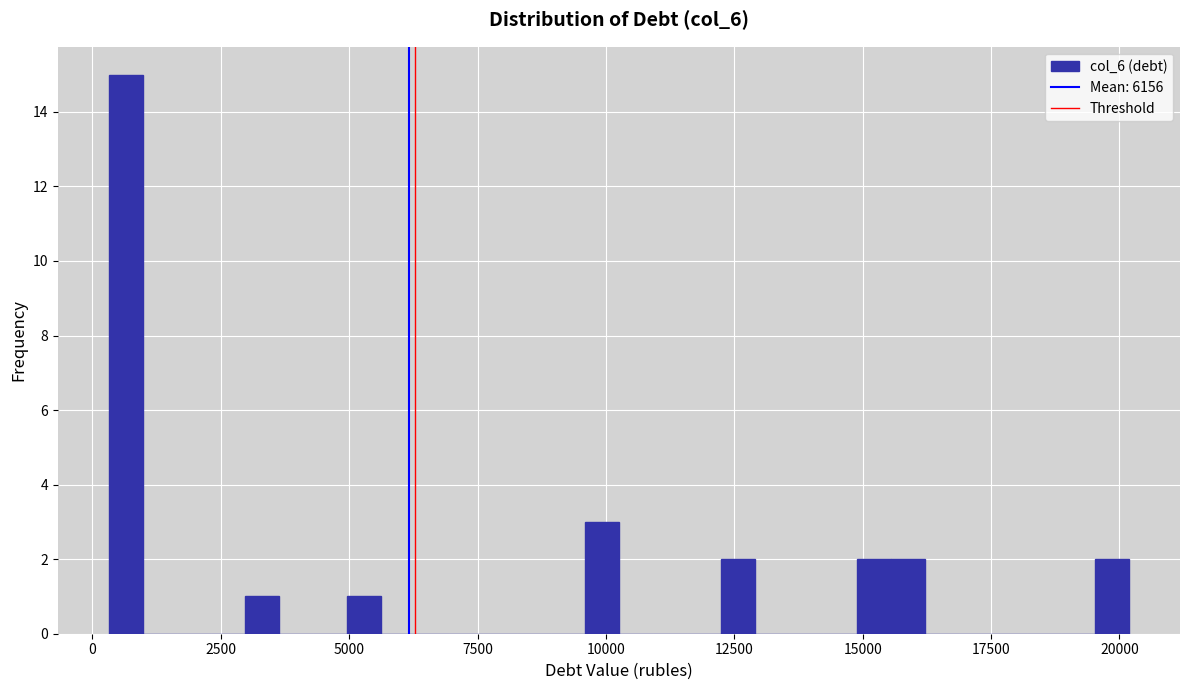

Around what value on the x-axis is the tallest bar? Give the approximate position of its centre, as read against the axis.

500